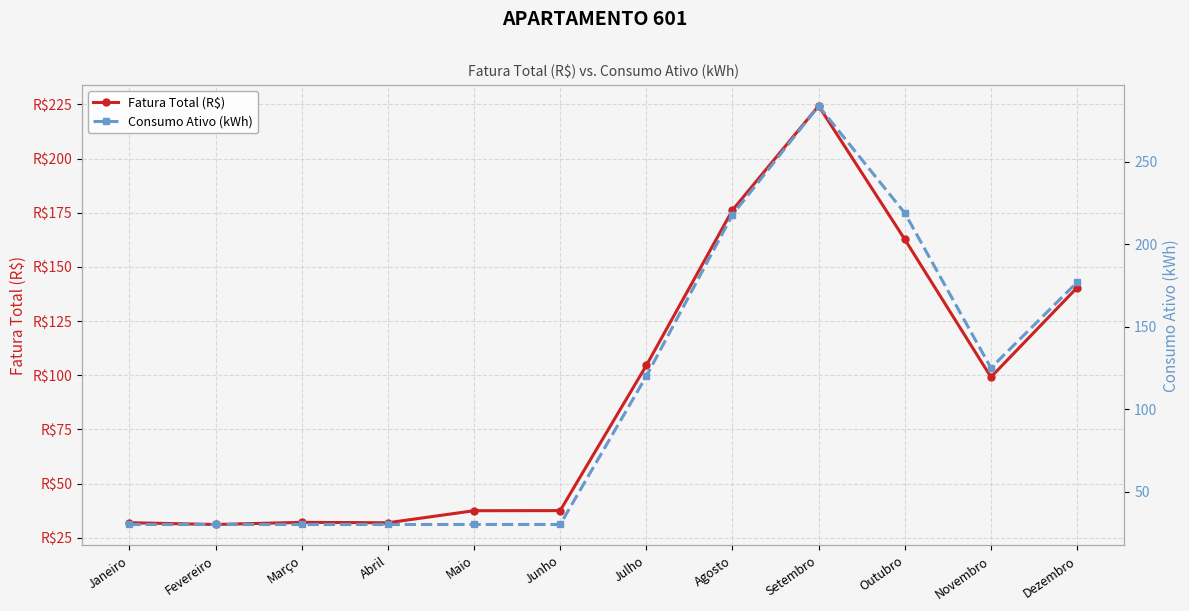

What are all the series names shown in the legend?

Fatura Total (R$), Consumo Ativo (kWh)